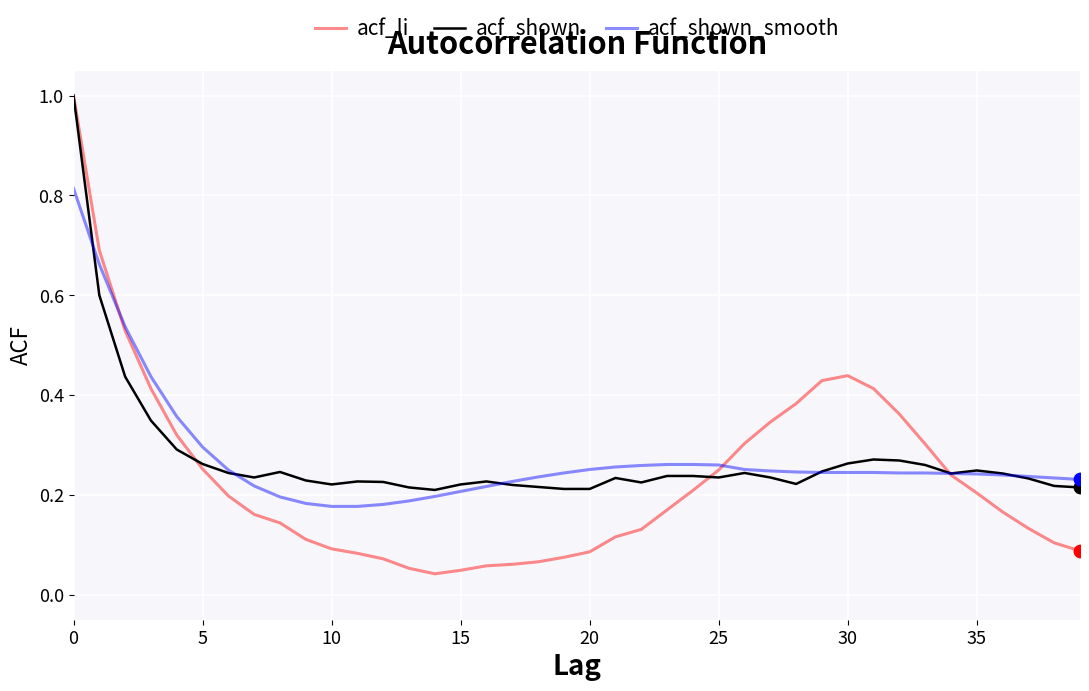

Which series has the widest spread of values?

acf_li